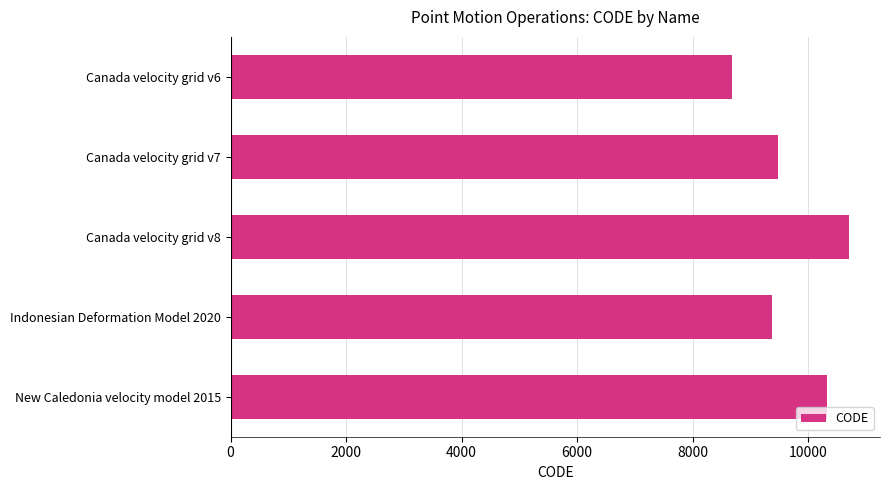

How many series are shown in this chart?

1